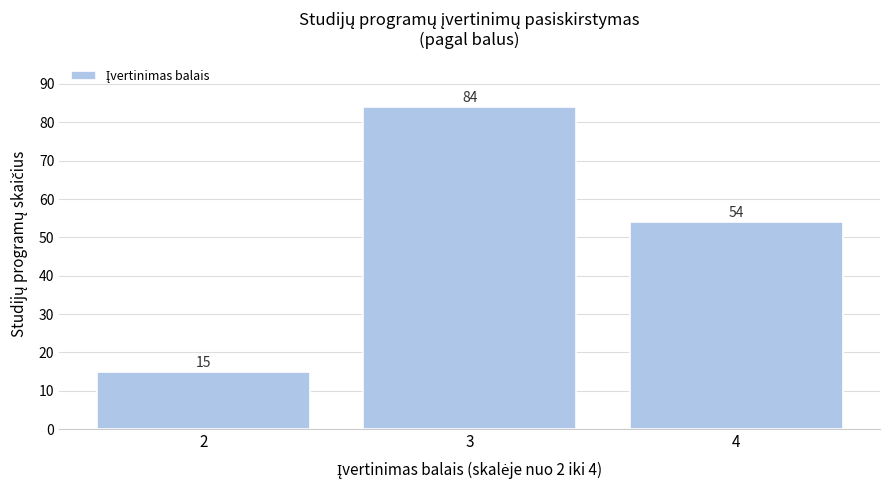

Reading right to left, what are all the values shown in this chart?

4=54	3=84	2=15